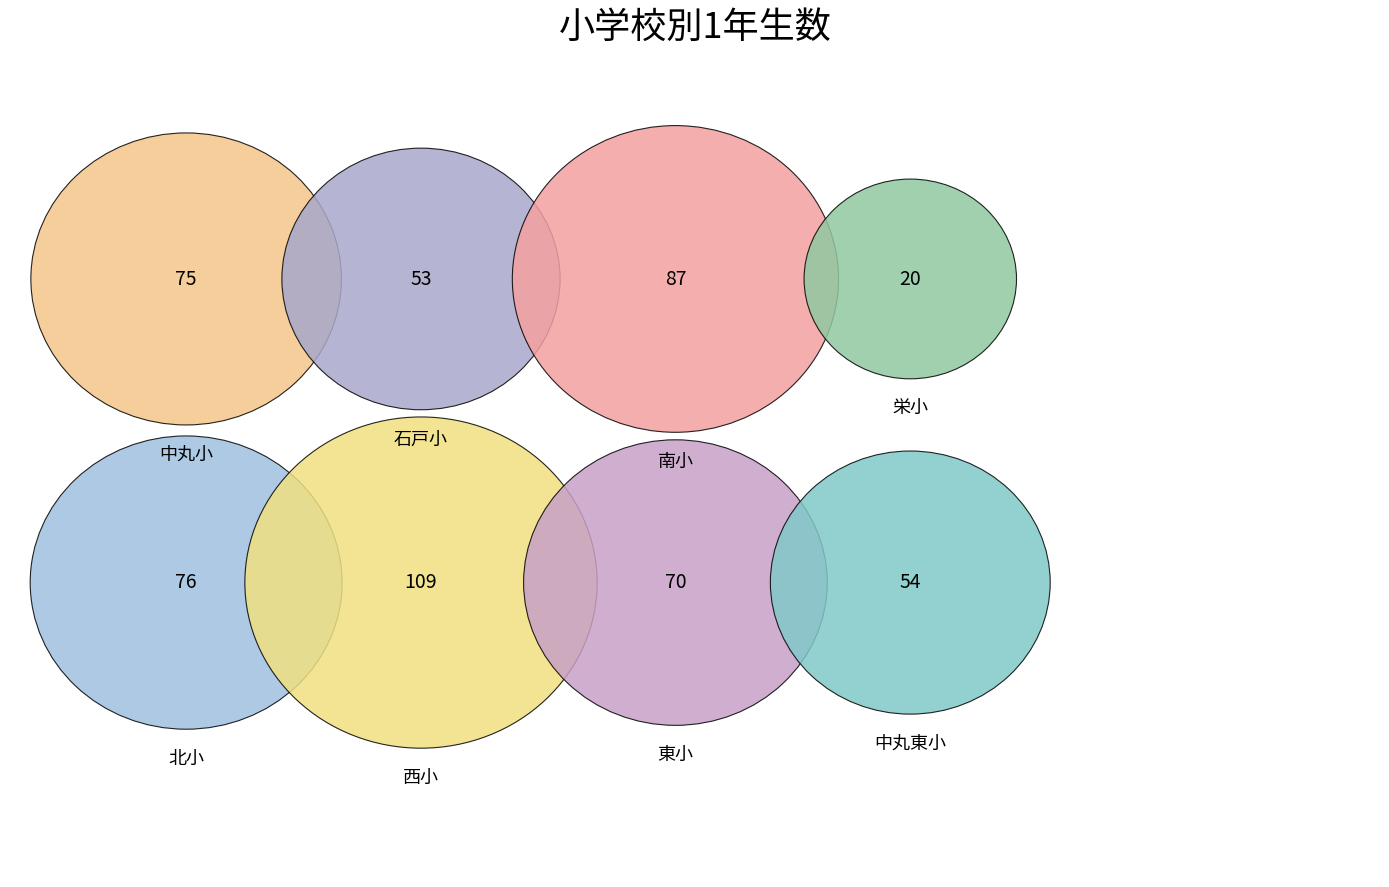

To the nearest percent, what is the difference between the largest and smallest slice percentages?

16%